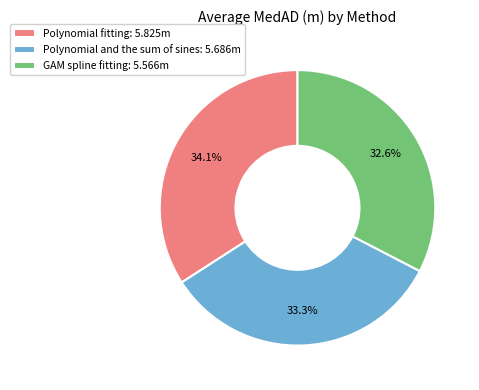

Count the number of slices in the pie.

3